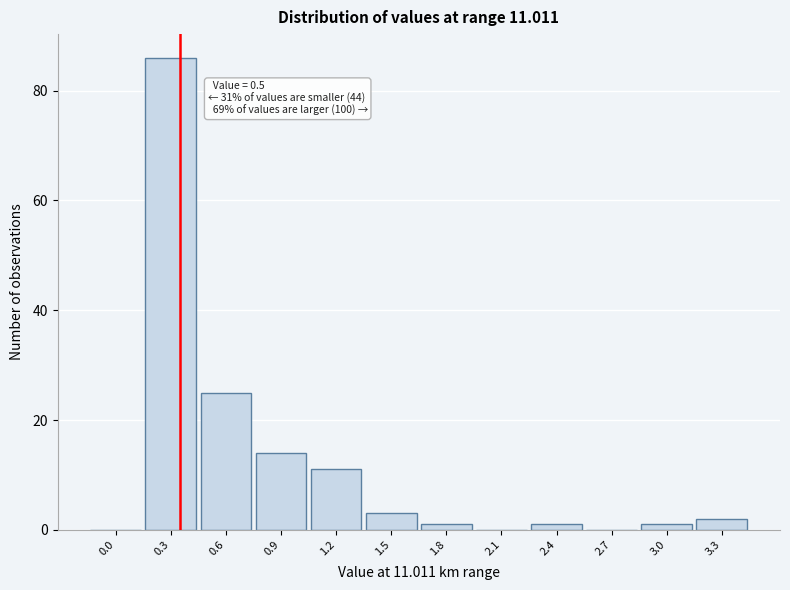

Reading left to right, list all the values displayed in this chart.

0.0=0	0.3=86	0.6=25	0.9=14	1.2=11	1.5=3	1.8=1	2.1=0	2.4=1	2.7=0	3.0=1	3.3=2